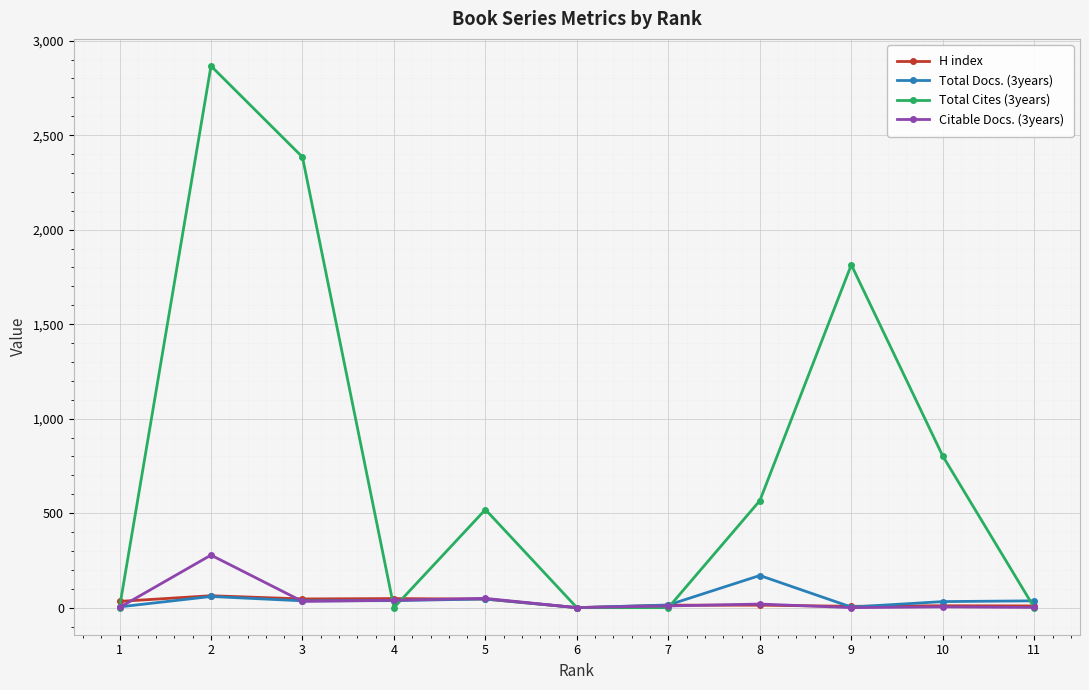

How many lines are shown in the chart?

4